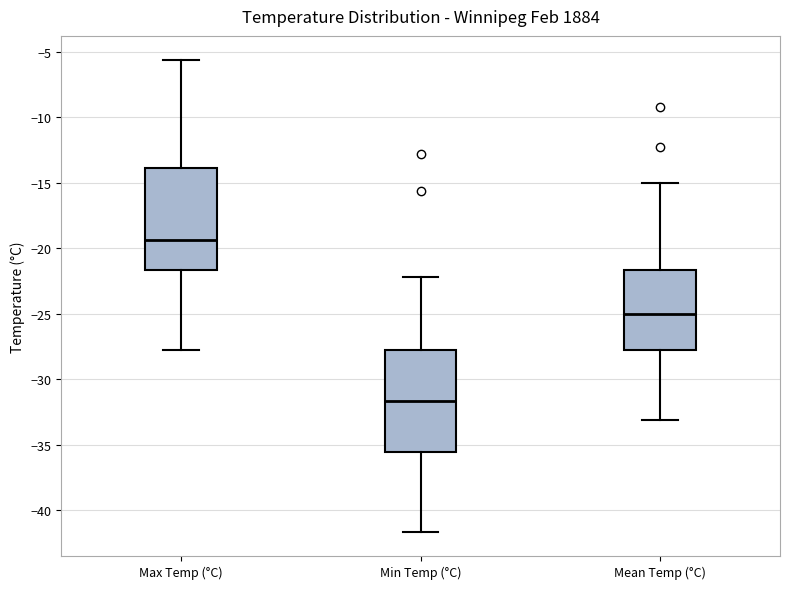

Where is the upper edge of the box for Mean Temp (°C) on the y-axis? The values are not printed on the chart, so give them approximately, as read against the axis.

-21.5